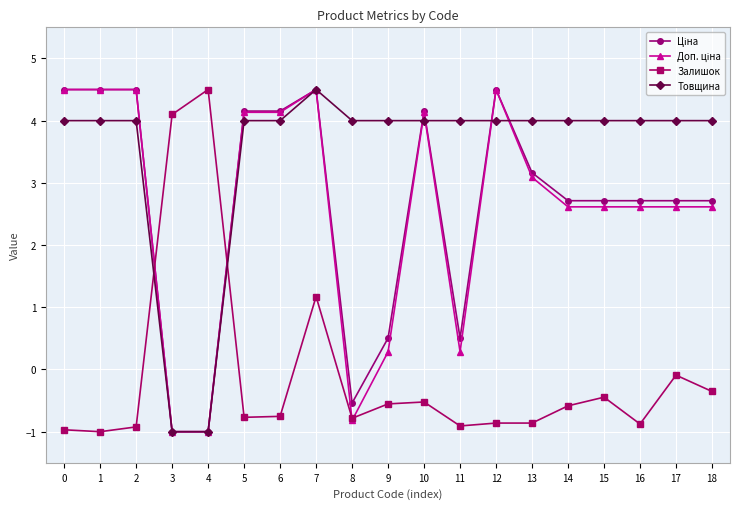

At which label does Залишок first exceed 0?

3